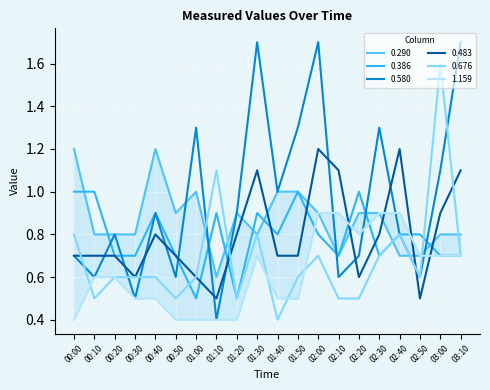

Reading left to right, what are all the values shown in this chart?

0.290: 00:00=1.2	00:10=0.8	00:20=0.8	00:30=0.8	00:40=1.2	00:50=0.9	01:00=1.0	01:10=0.6	01:20=0.9	01:30=0.8	01:40=1.0	01:50=1.0	02:00=0.9	02:10=0.7	02:20=0.9	02:30=0.9	02:40=0.7	02:50=0.7	03:00=0.8	03:10=0.8
0.386: 00:00=1.0	00:10=1.0	00:20=0.7	00:30=0.7	00:40=0.9	00:50=0.7	01:00=0.5	01:10=0.9	01:20=0.5	01:30=0.9	01:40=0.8	01:50=1.0	02:00=0.8	02:10=0.7	02:20=1.0	02:30=0.7	02:40=0.8	02:50=0.8	03:00=0.7	03:10=0.7
0.580: 00:00=0.7	00:10=0.6	00:20=0.8	00:30=0.5	00:40=0.9	00:50=0.6	01:00=1.3	01:10=0.4	01:20=0.9	01:30=1.7	01:40=1.0	01:50=1.3	02:00=1.7	02:10=0.6	02:20=0.7	02:30=1.3	02:40=0.8	02:50=0.6	03:00=1.1	03:10=1.7
0.483: 00:00=0.7	00:10=0.7	00:20=0.7	00:30=0.6	00:40=0.8	00:50=0.7	01:00=0.6	01:10=0.5	01:20=0.8	01:30=1.1	01:40=0.7	01:50=0.7	02:00=1.2	02:10=1.1	02:20=0.6	02:30=0.8	02:40=1.2	02:50=0.5	03:00=0.9	03:10=1.1
0.676: 00:00=0.8	00:10=0.5	00:20=0.6	00:30=0.6	00:40=0.6	00:50=0.5	01:00=0.6	01:10=1.1	01:20=0.5	01:30=0.8	01:40=0.4	01:50=0.6	02:00=0.7	02:10=0.5	02:20=0.5	02:30=0.7	02:40=0.8	02:50=0.6	03:00=1.6	03:10=0.7
1.159: 00:00=0.4	00:10=0.6	00:20=0.6	00:30=0.5	00:40=0.5	00:50=0.4	01:00=0.4	01:10=0.4	01:20=0.4	01:30=0.7	01:40=0.5	01:50=0.5	02:00=0.9	02:10=0.9	02:20=0.8	02:30=0.9	02:40=0.9	02:50=0.7	03:00=0.7	03:10=0.7